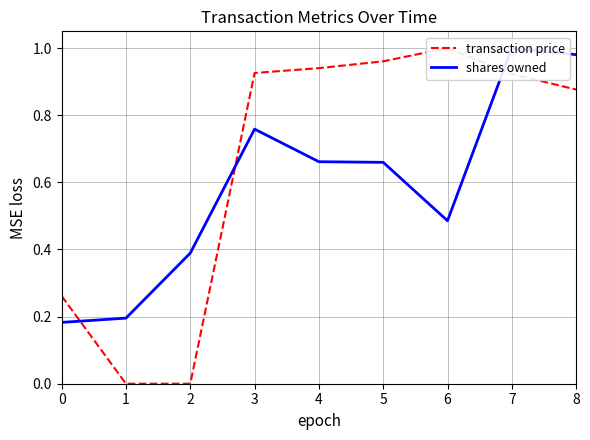

What is the difference between the maximum and second lowest values in the transaction price series?

1.0